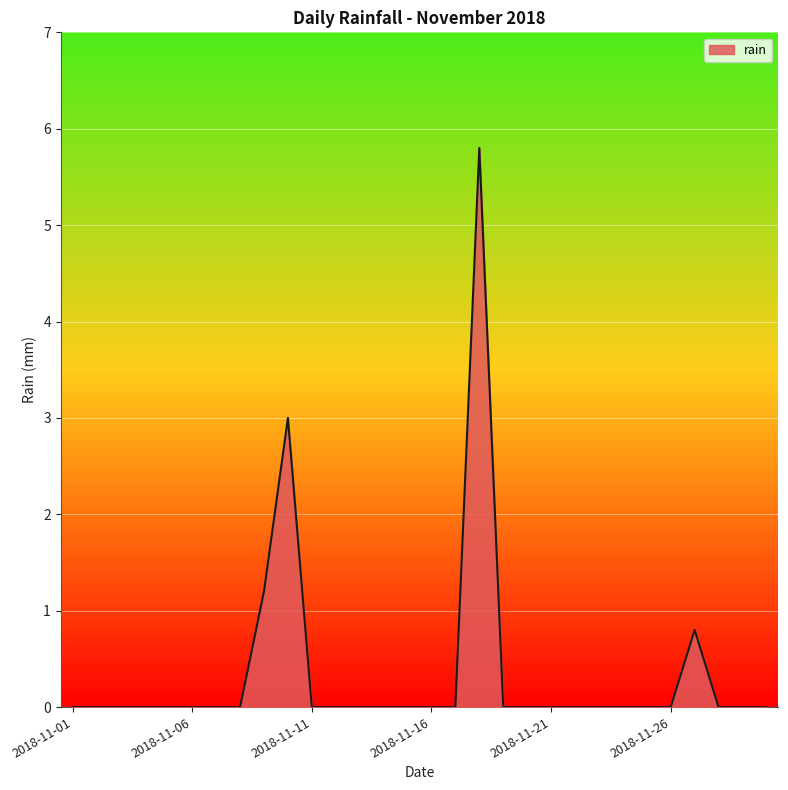

What is the difference between the maximum and minimum values?

5.8